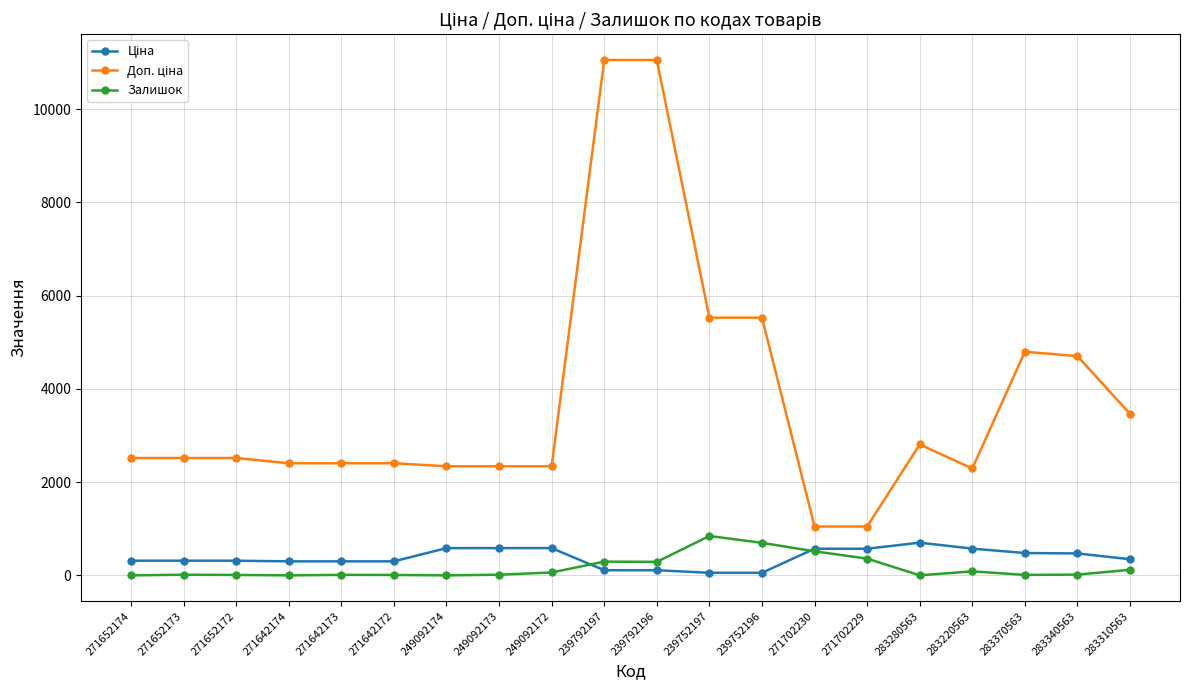

What is the maximum value shown in the chart?

11055.0